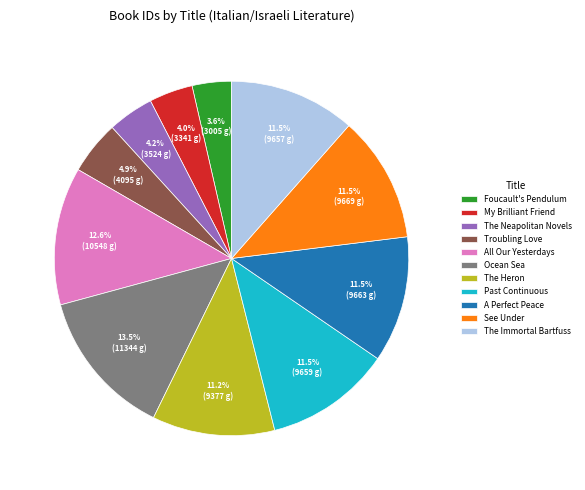

What is the total percentage of My Brilliant Friend and Foucault's Pendulum?

7.6%